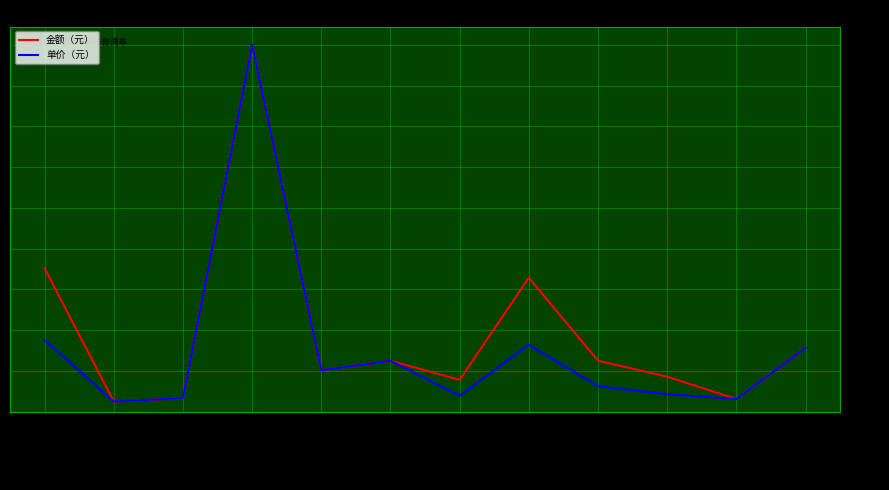

Where is the first local minimum for 金额（元）?

机油格